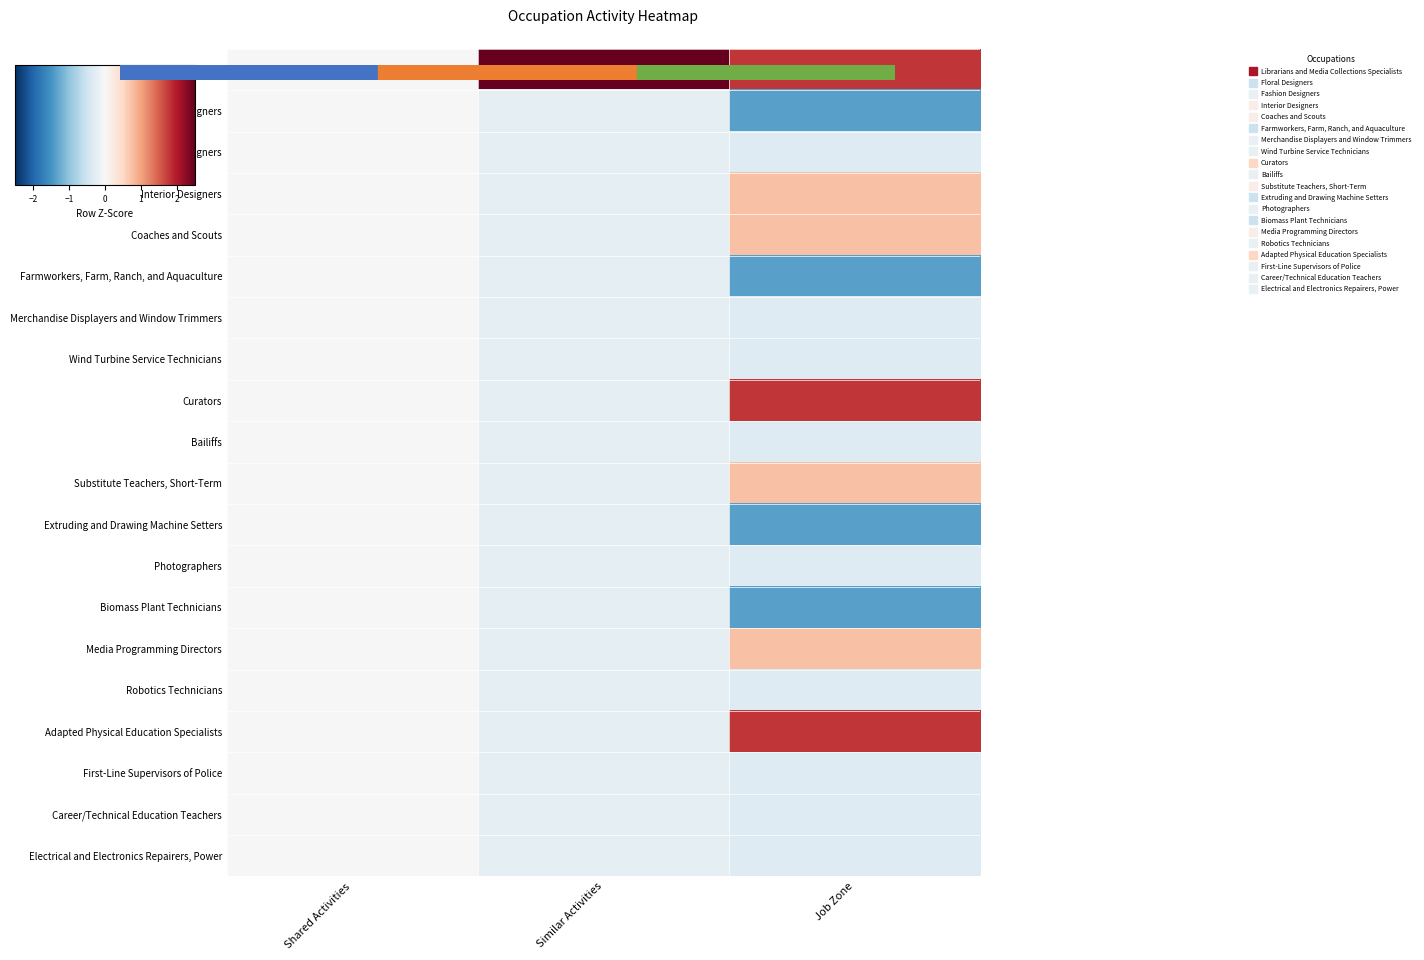

Which series has the largest total across all categories?

Librarians and Media Collections Specialists